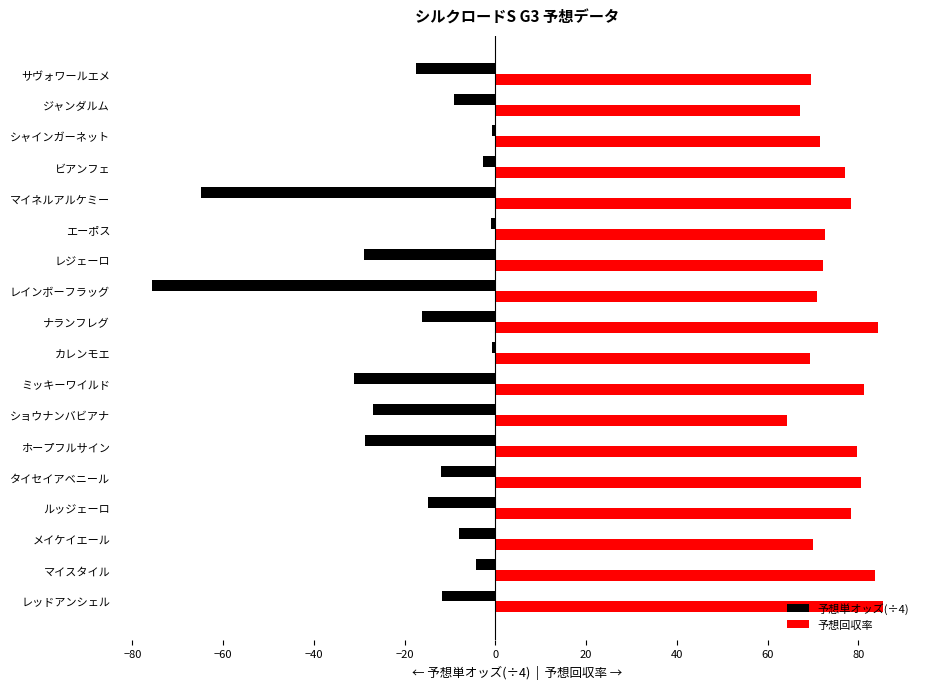

Which series has the widest spread of values?

予想単オッズ(÷4)